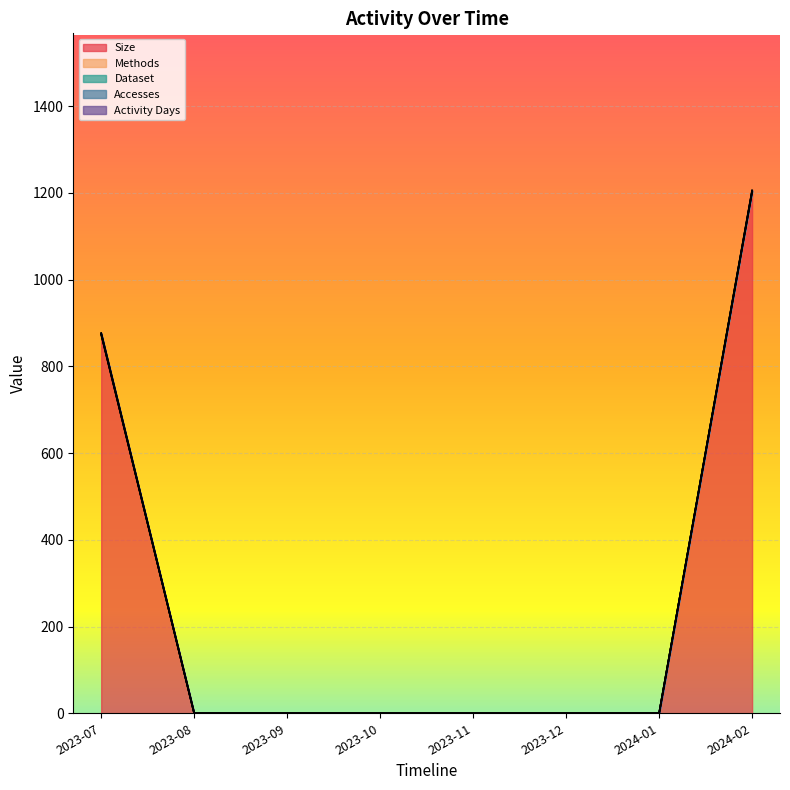

At how many categories does at least one series exceed 264?

2